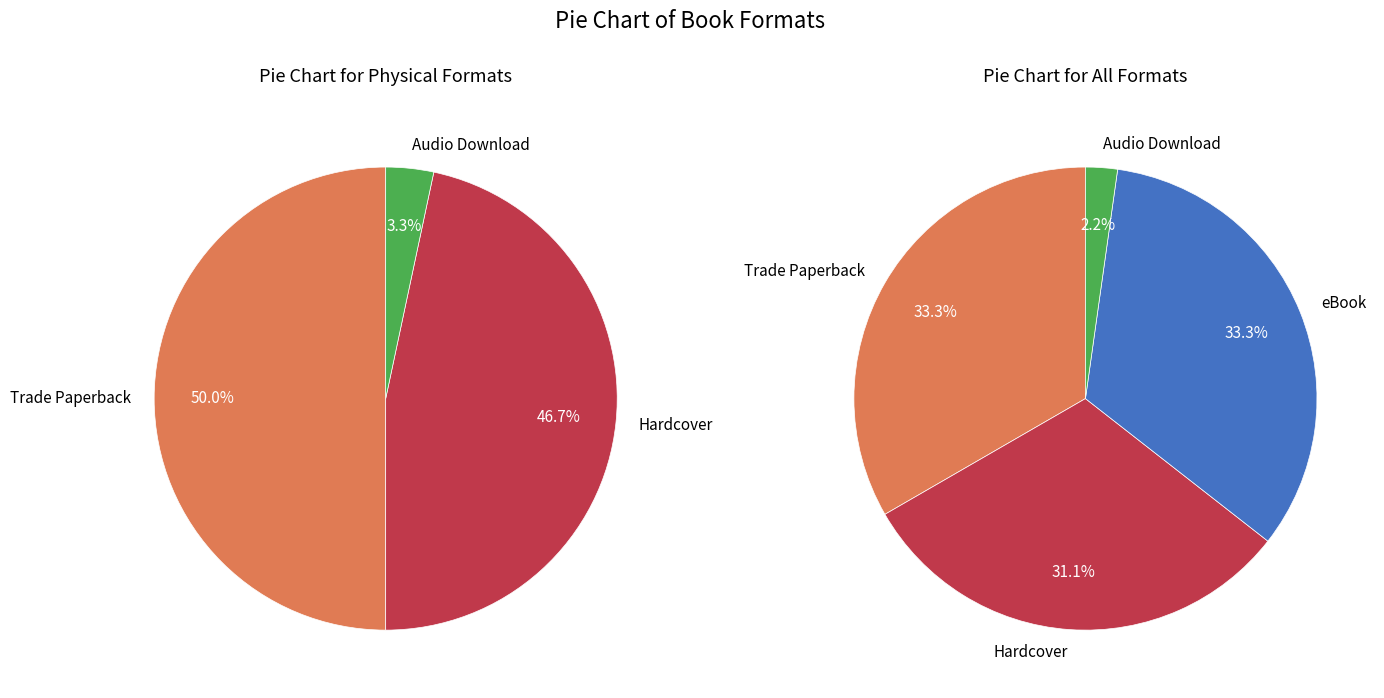

Which slice is the smallest?

Audio Download